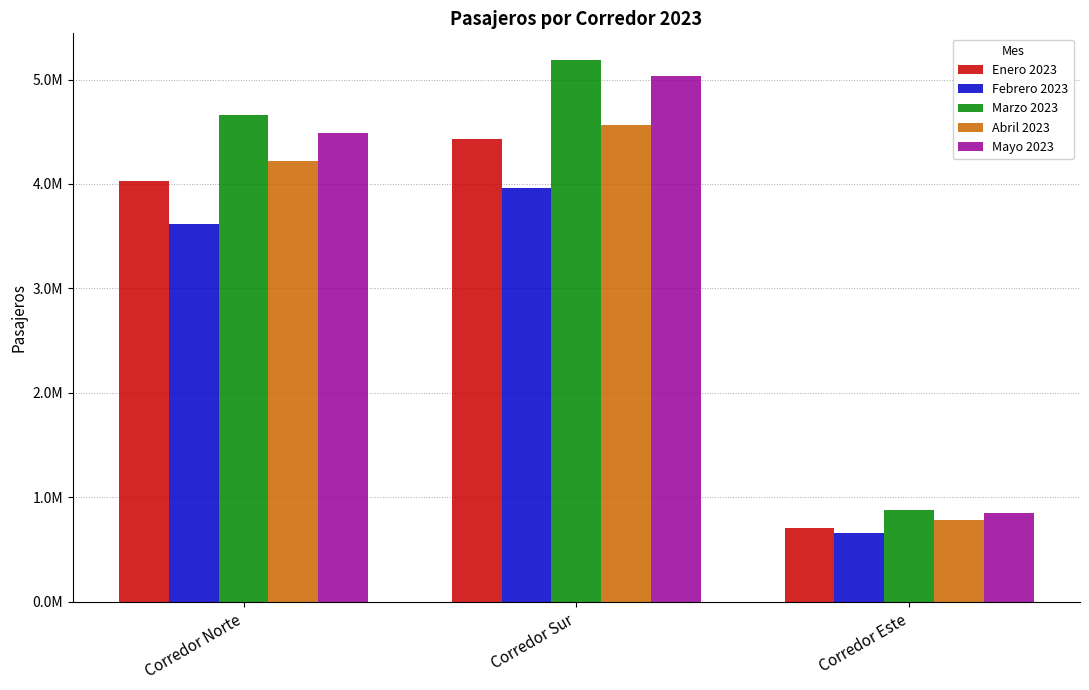

What is the difference between the highest and lowest values at Corredor Sur?

1220221